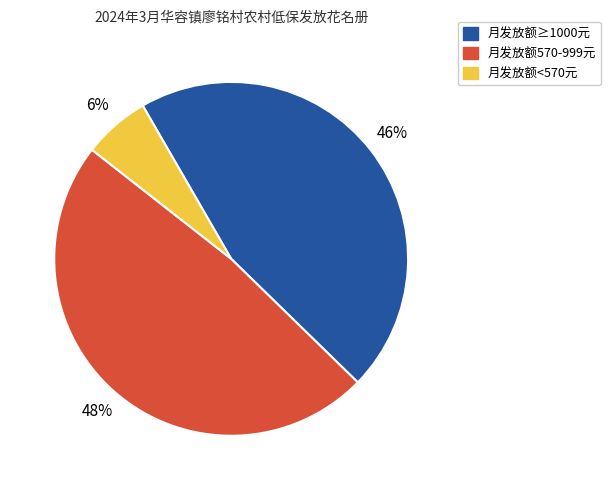

Does any single category account for the majority?

No